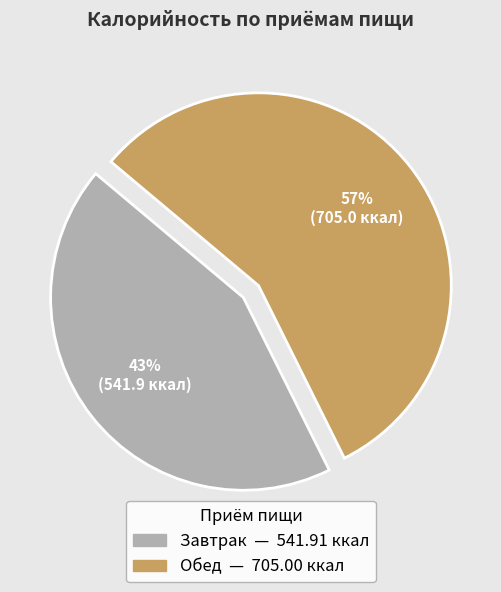

To the nearest percent, what portion does Завтрак represent?

43%